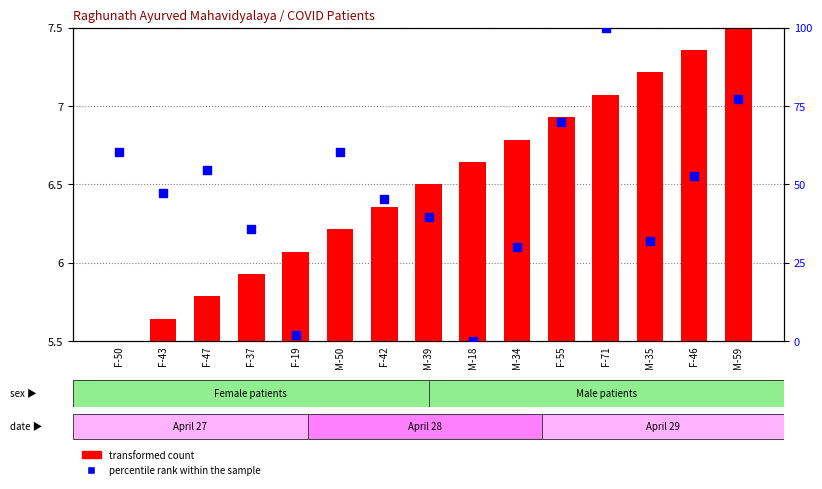

At how many categories does at least one series exceed 53?

6